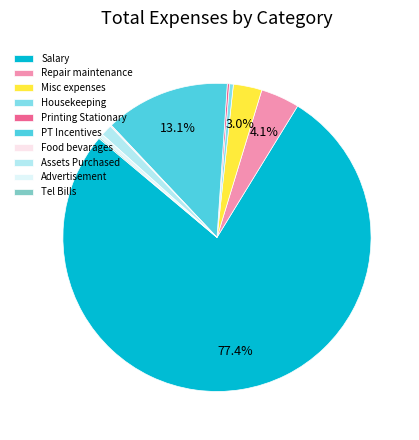

Is it true that PT Incentives is 22% of the pie?

False